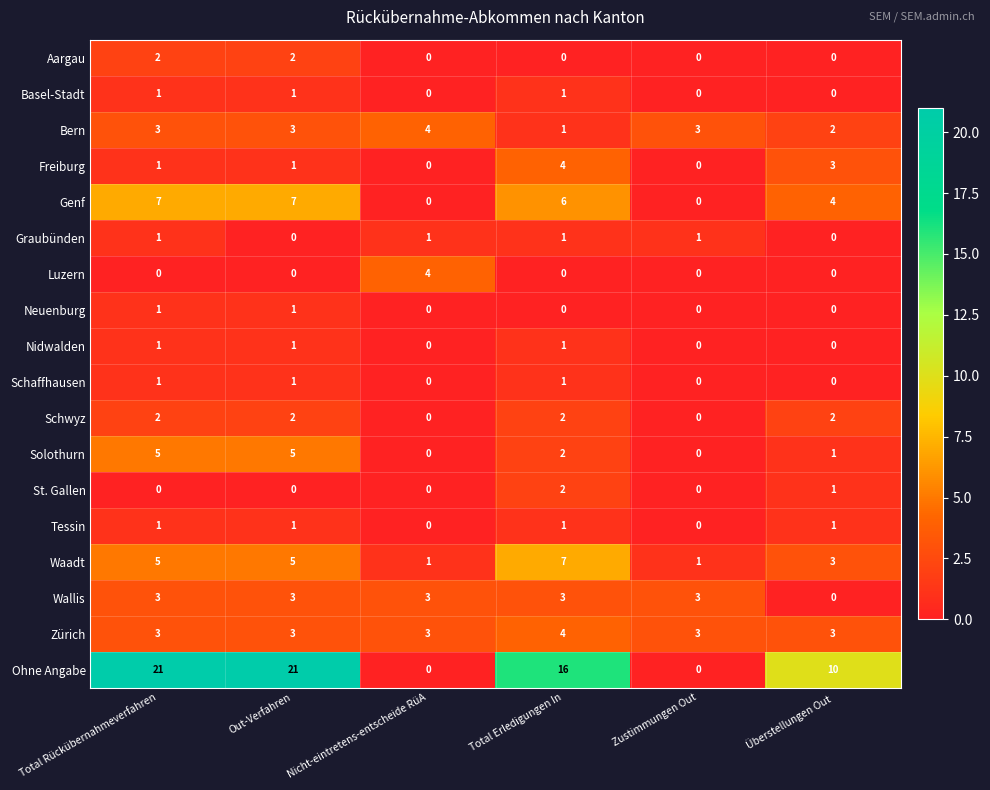

Which series changed the most between Out-Verfahren and Total Erledigungen In?

Ohne Angabe